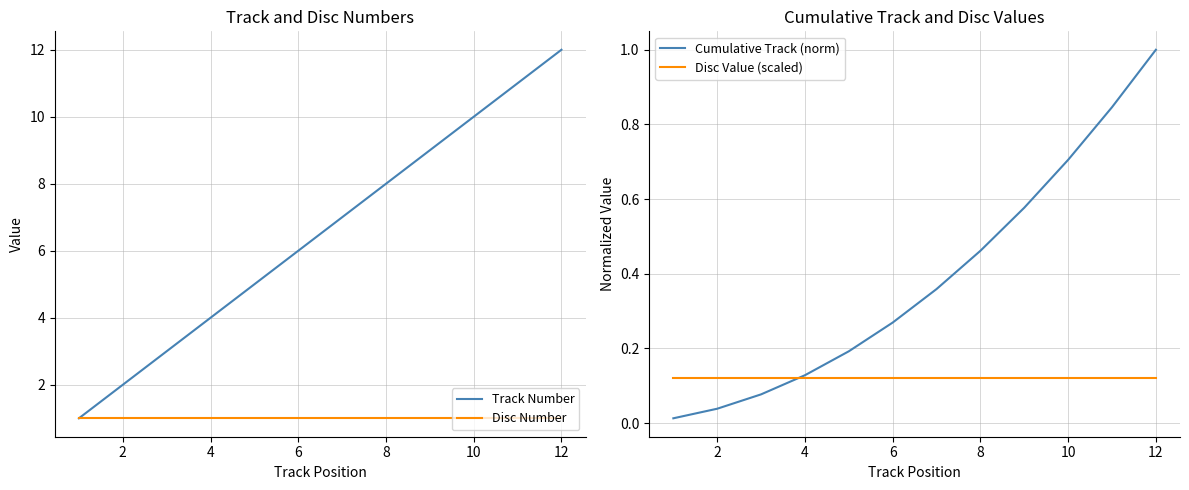

How many data points does each series have?

12